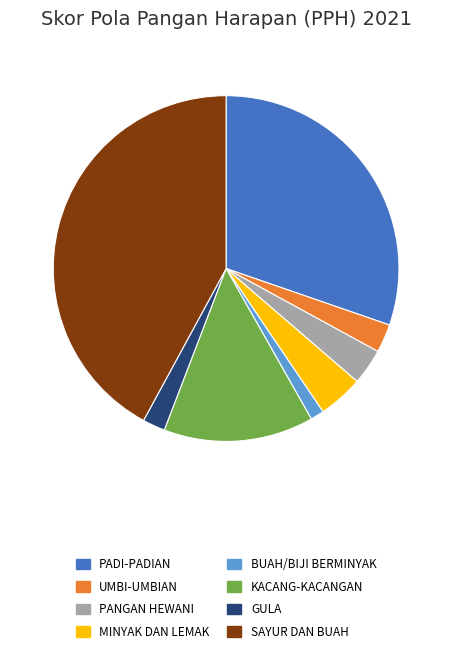

Does any single category account for the majority?

No